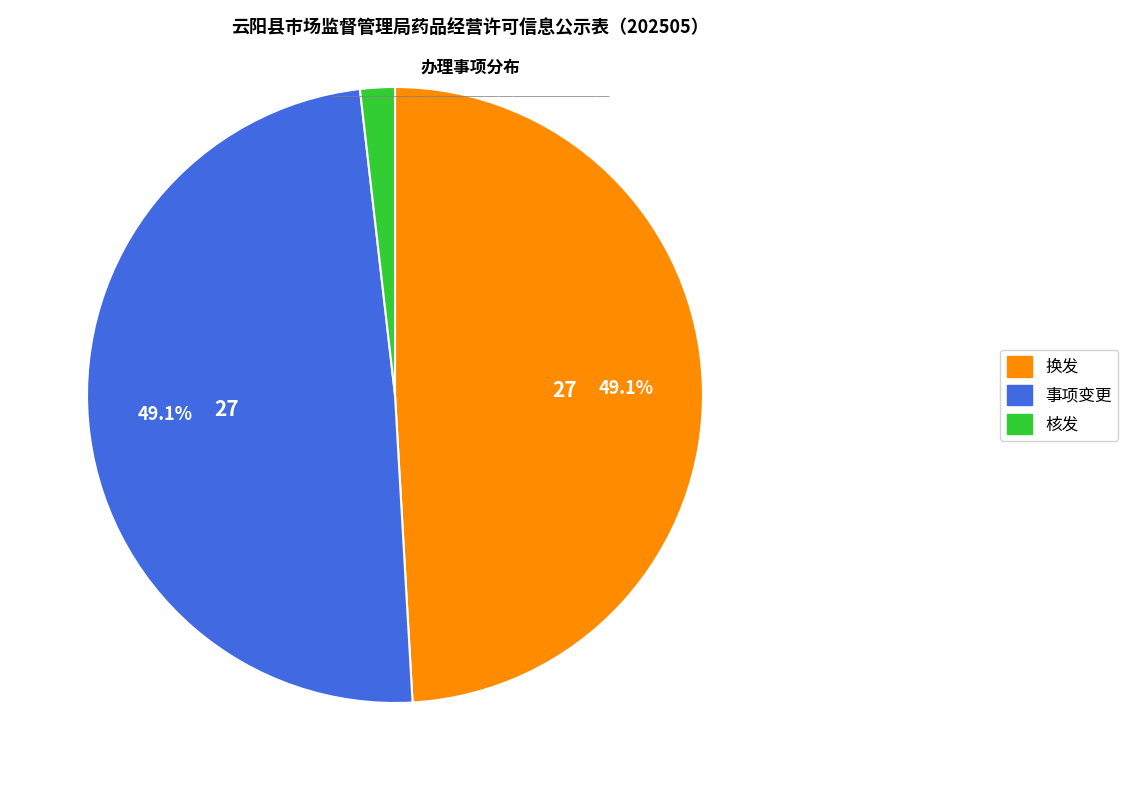

Between 事项变更 and 核发, which is larger?

事项变更